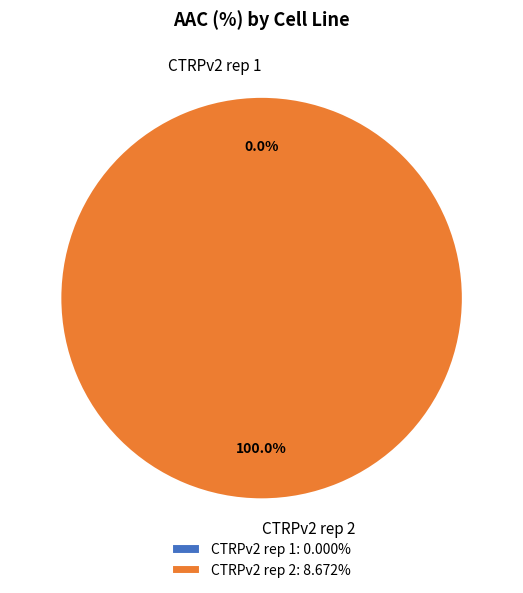

Which has a higher value, CTRPv2 rep 1 or CTRPv2 rep 2?

CTRPv2 rep 2